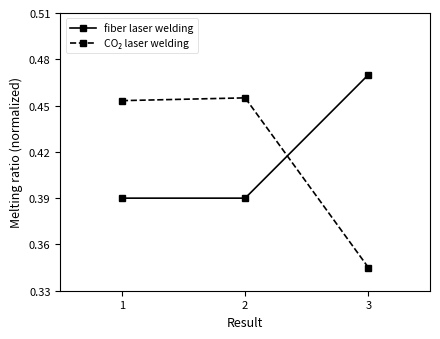

The fiber laser welding series shows 0.7 at 1. True or false?

False